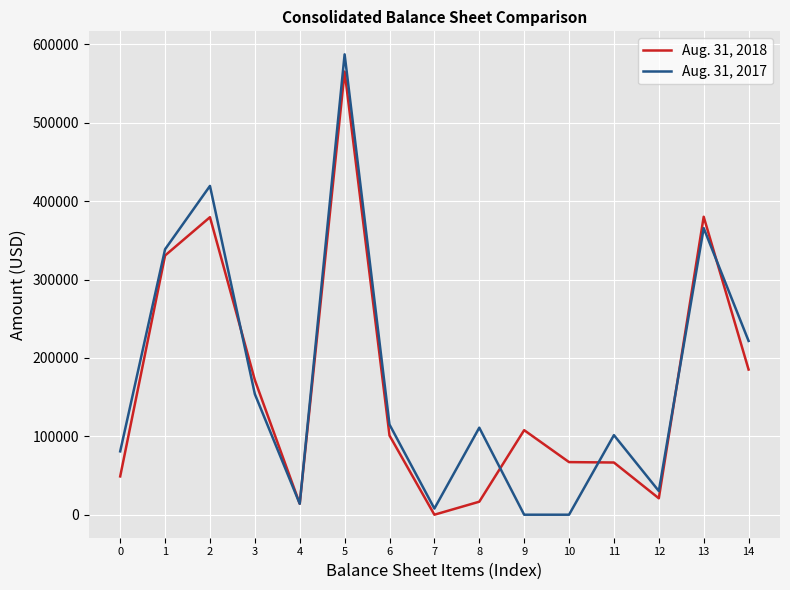

Count the number of data series in this chart.

2